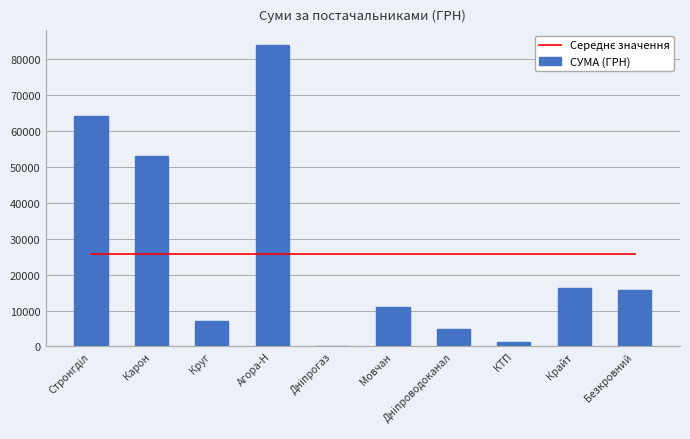

What are all the series names shown in the legend?

Середнє значення, СУМА (ГРН)